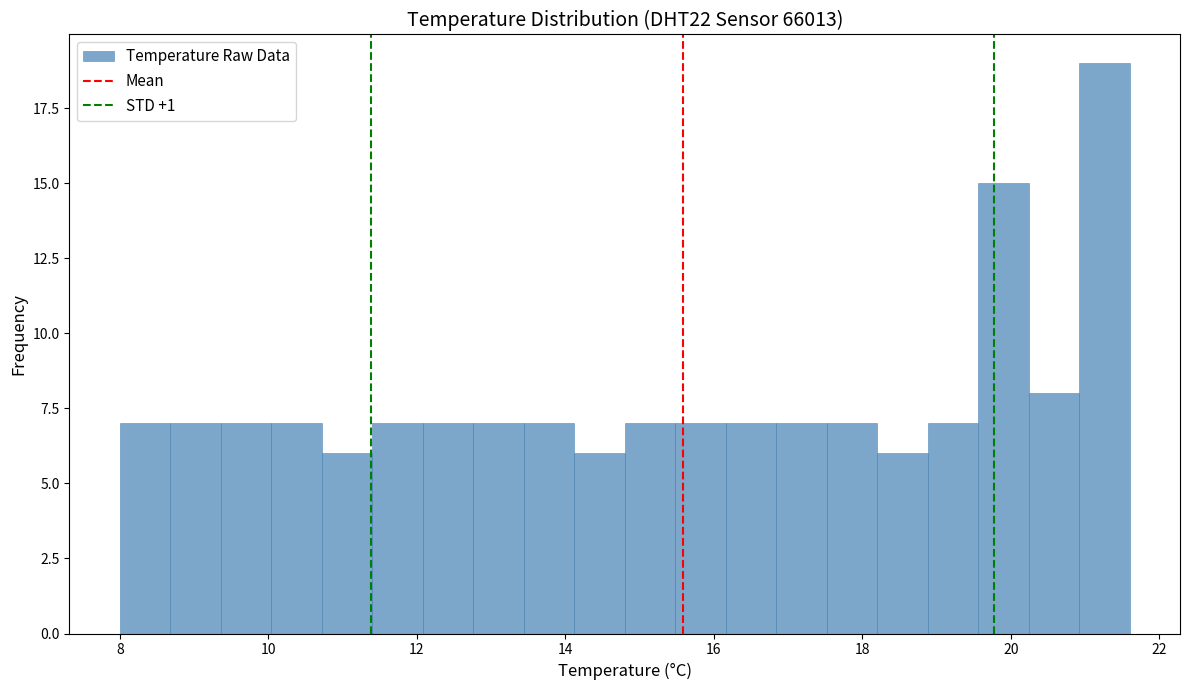

Read against the x-axis, roughly where is the centre of the tallest bar?

21.2